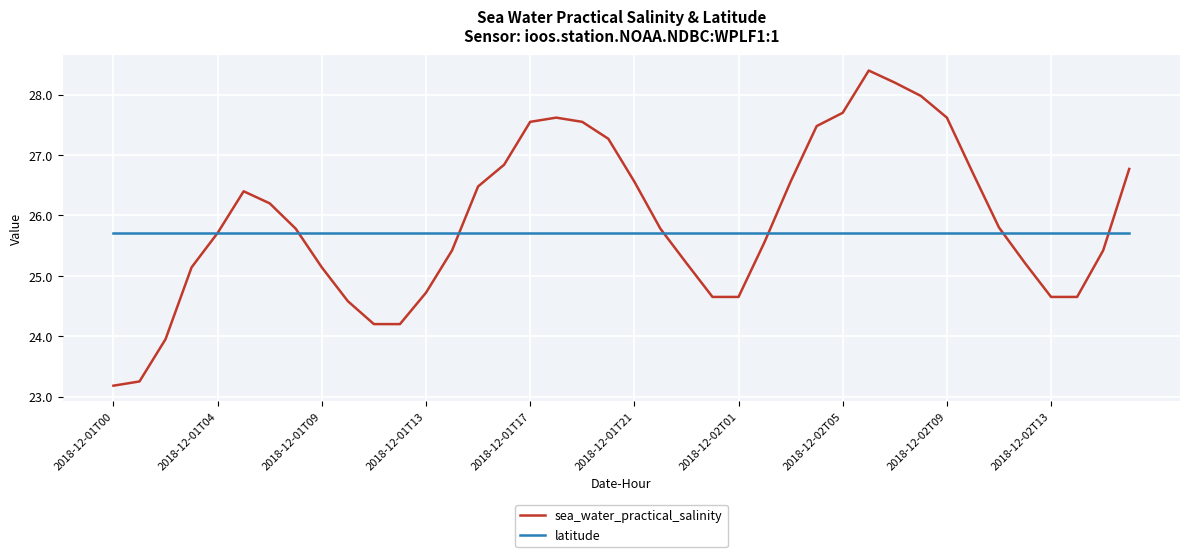

What is the minimum value for sea_water_practical_salinity?

23.2